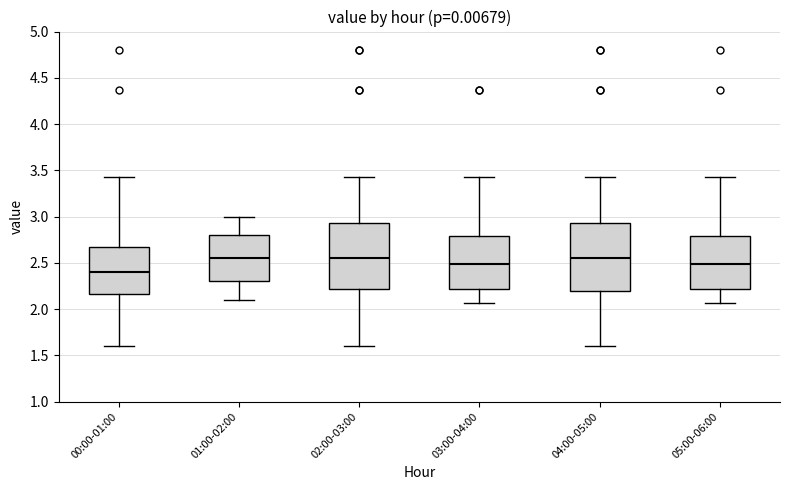

Where is the lower edge of the box for 01:00-02:00 on the y-axis? The values are not printed on the chart, so give them approximately, as read against the axis.

2.30